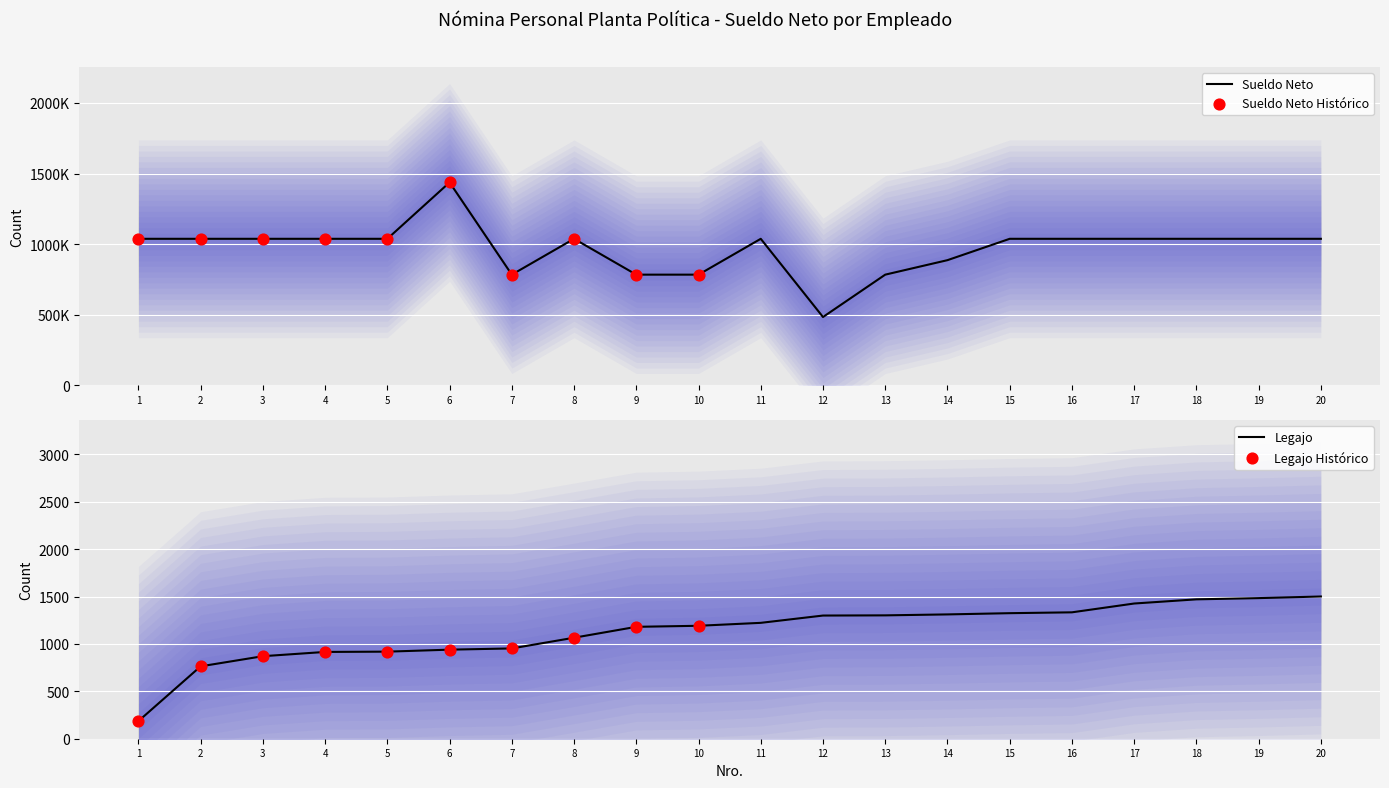

Which series has the largest Y range (max minus min)?

SUELDO NETO